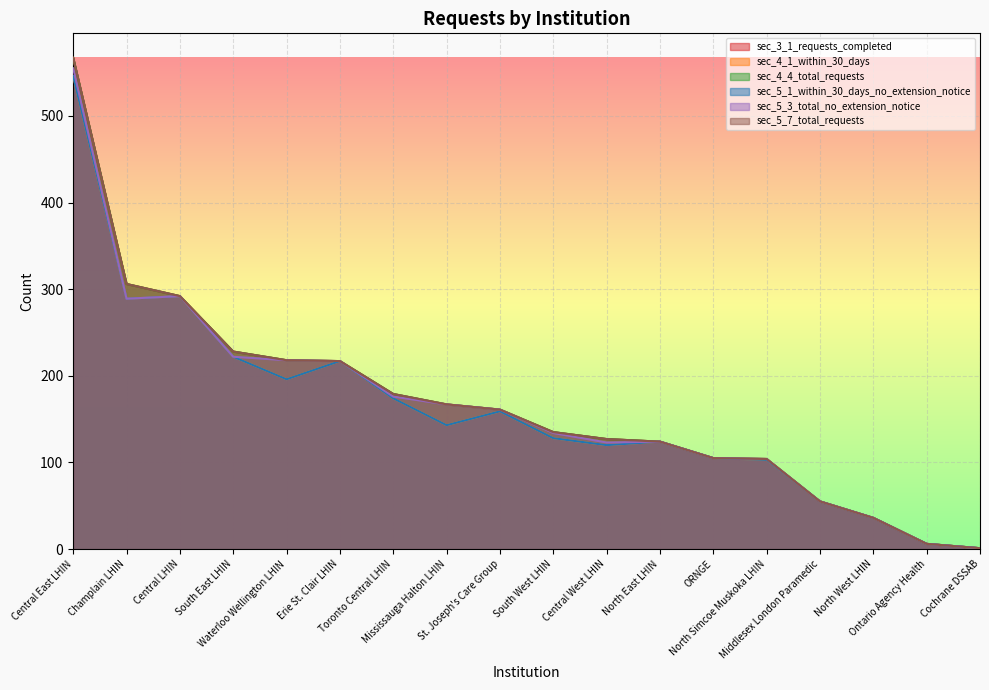

Where is the first local minimum for sec_5_3_total_no_extension_notice?

Champlain LHIN